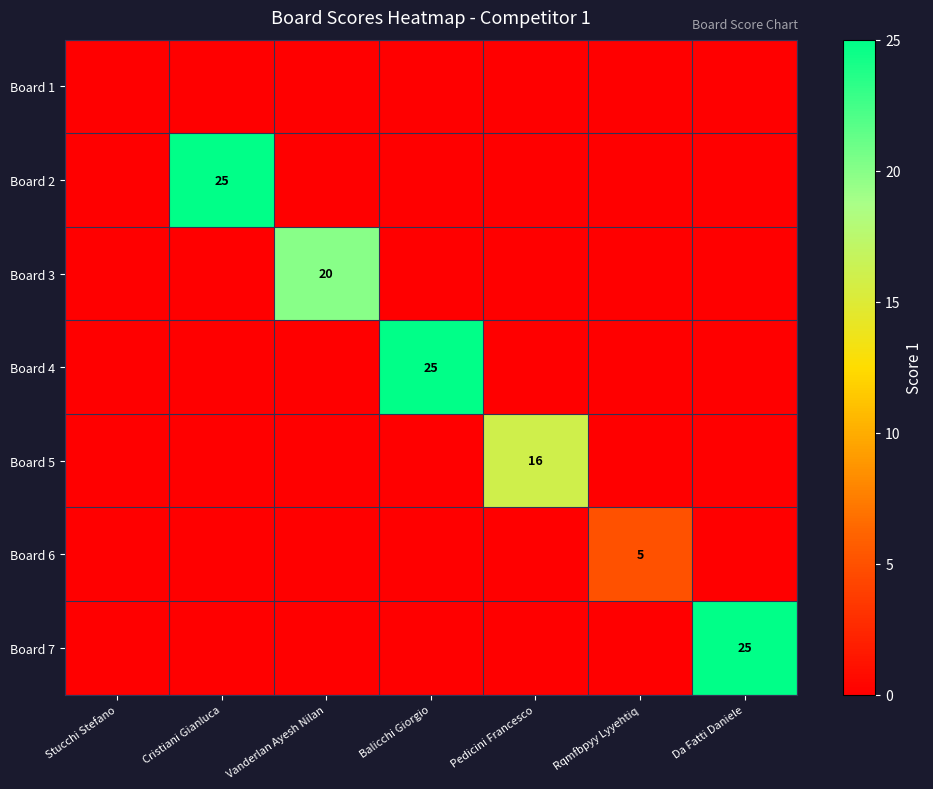

How many data points in Board 7 are above 0?

1